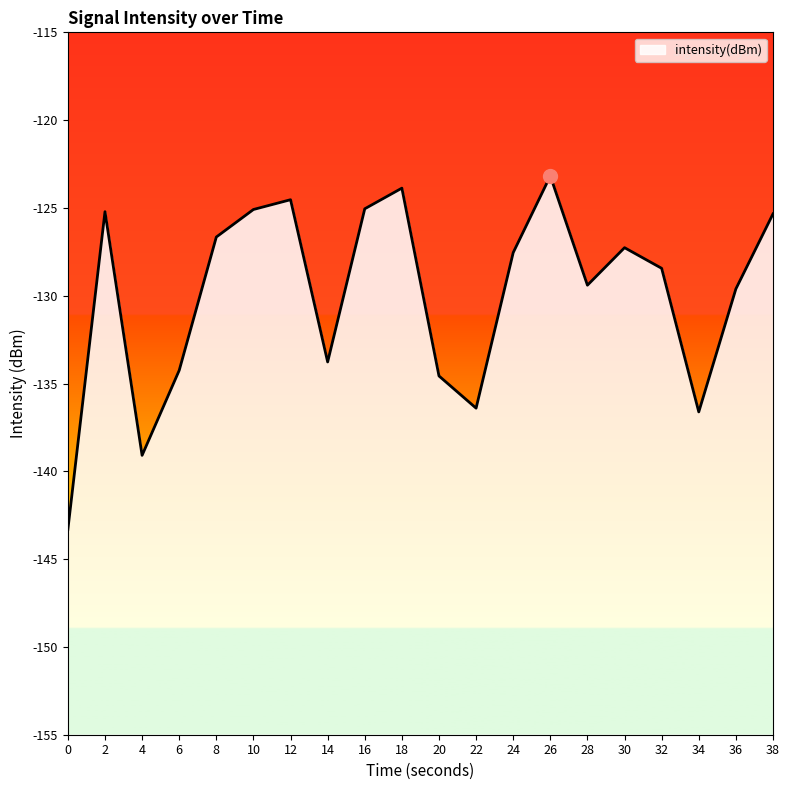

Reading right to left, what are all the values shown in this chart?

38=-125.3	36=-129.6	34=-136.6	32=-128.4	30=-127.3	28=-129.4	26=-123.2	24=-127.5	22=-136.4	20=-134.6	18=-123.9	16=-125.0	14=-133.8	12=-124.5	10=-125.1	8=-126.7	6=-134.3	4=-139.1	2=-125.2	0=-143.3